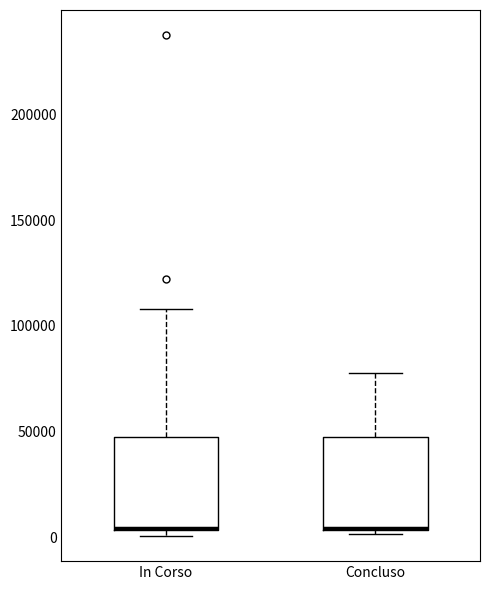

Reading left to right, read every box against the y-axis: the position of its median line, the range the box covers, and the ends of its whiskers. The values are not printed on the chart, so give them approximately, as read against the axis.

In Corso: median 5000, box 5000 to 45000, whiskers 0 to 110000
Concluso: median 5000 (drawn on the box's lower edge), box 5000 to 45000, whiskers 0 to 80000